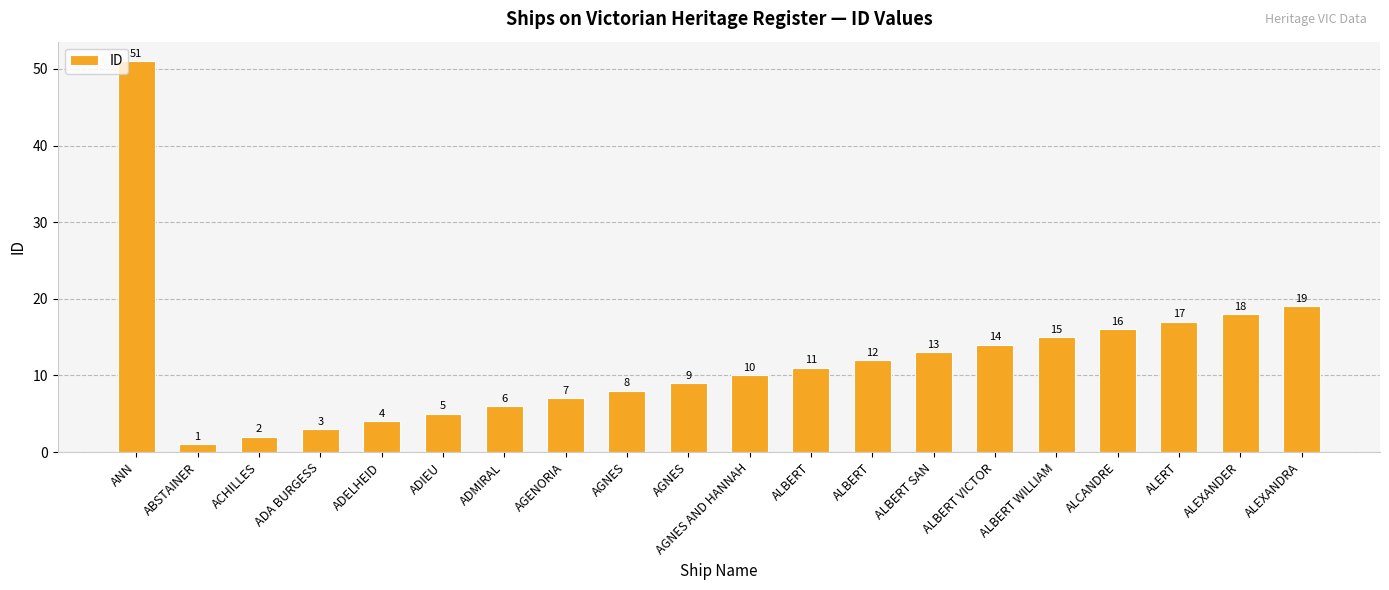

How many bars are there in total?

20